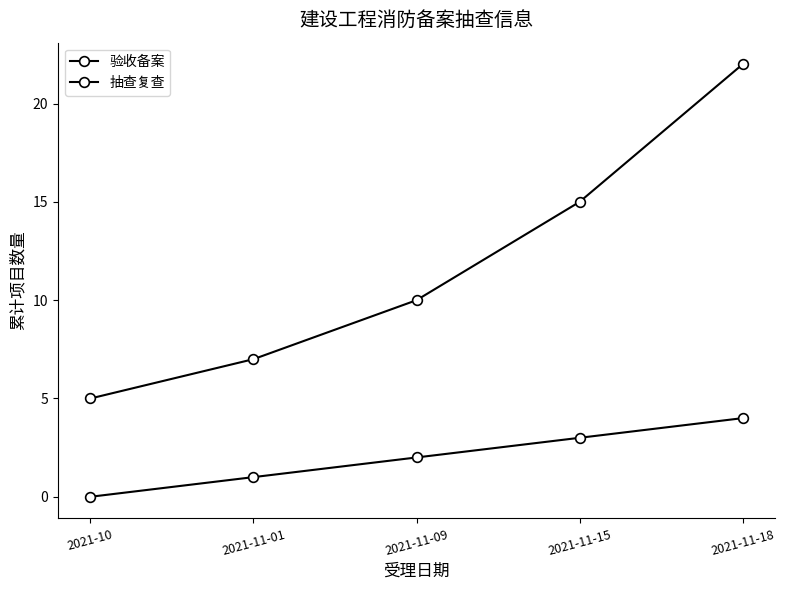

Which series has the largest range (max minus min)?

验收备案